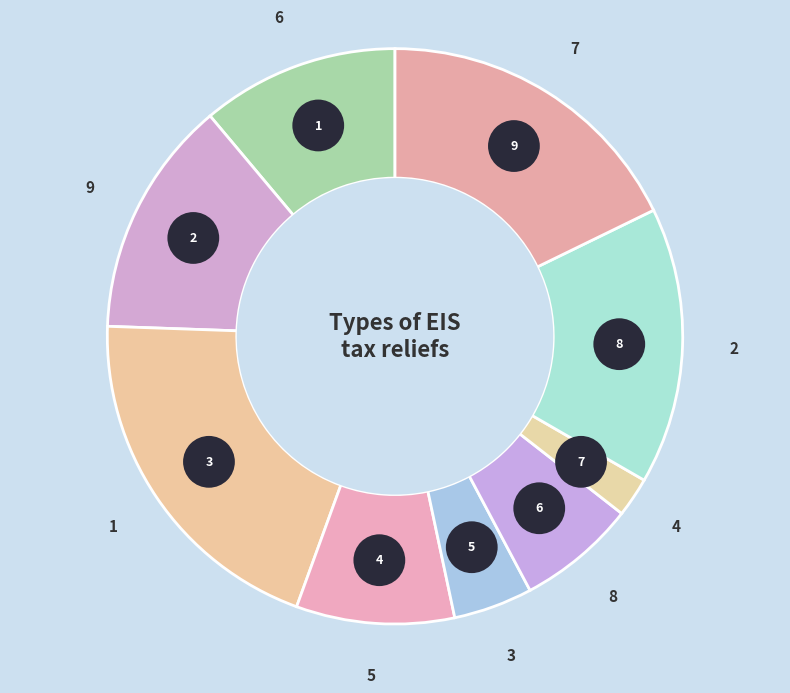

Is it true that 1 is 6% of the pie?

False